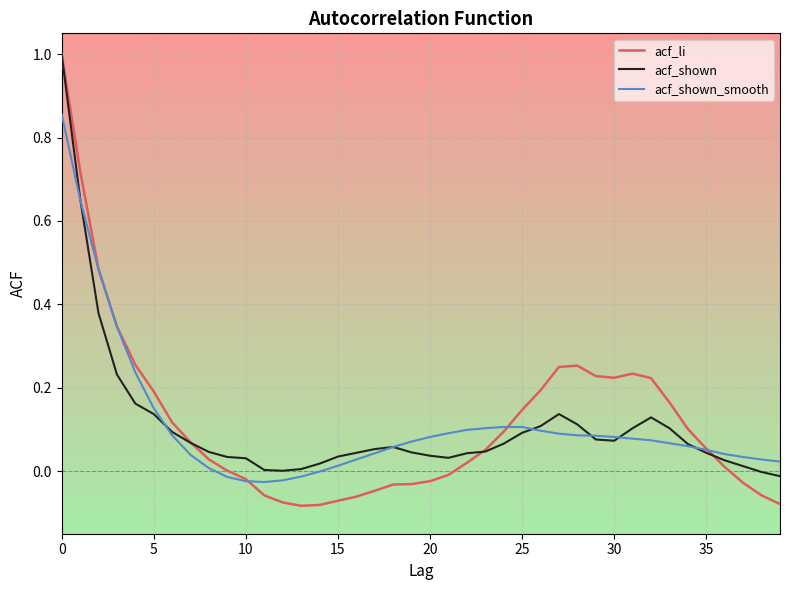

Which series has the largest range (max minus min)?

acf_li